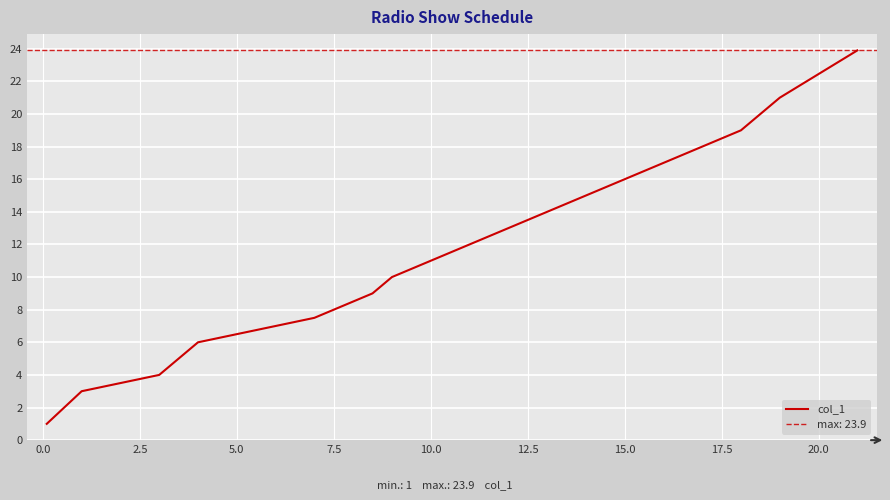

True or false: col_1 has a value of 7.4 at 10.0.

False